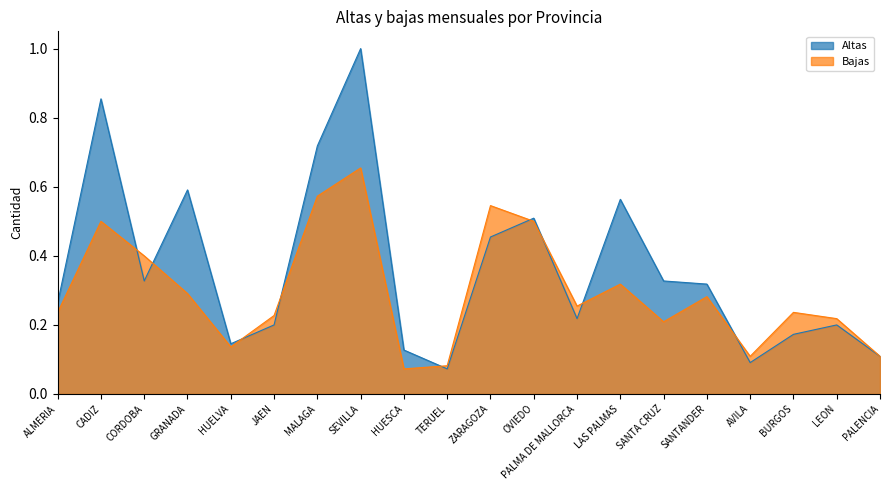

At which label is Altas closest to 0?

TERUEL